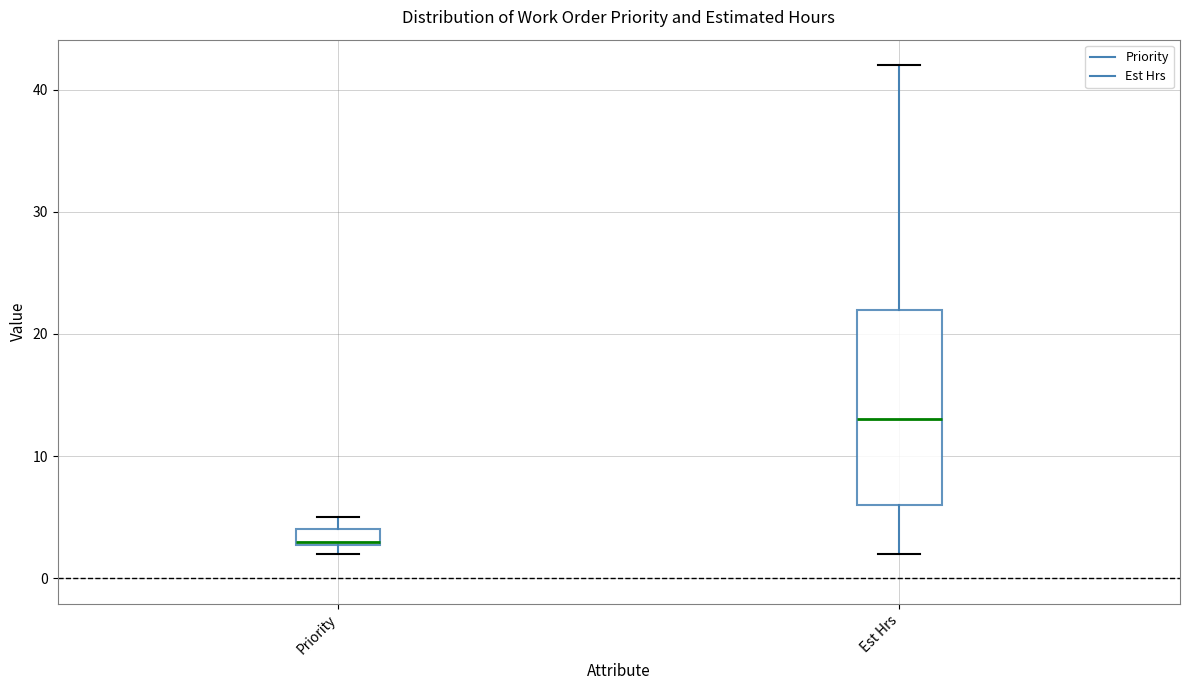

Where is the upper edge of the box for Priority on the y-axis? The values are not printed on the chart, so give them approximately, as read against the axis.

4